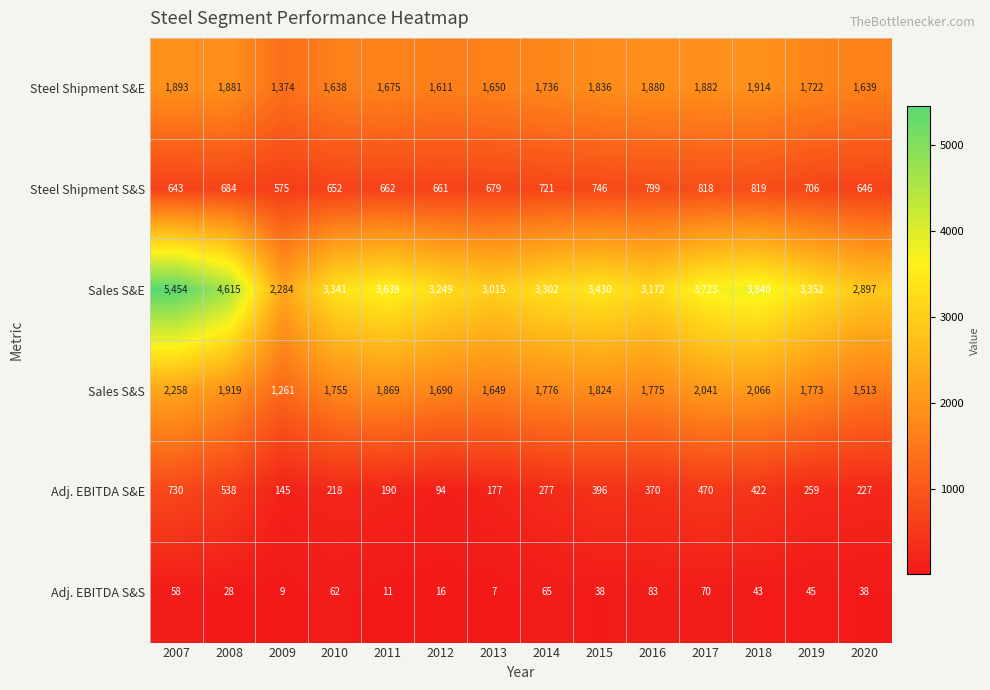

Where does the Sales S&E series first go above 3352?

2007